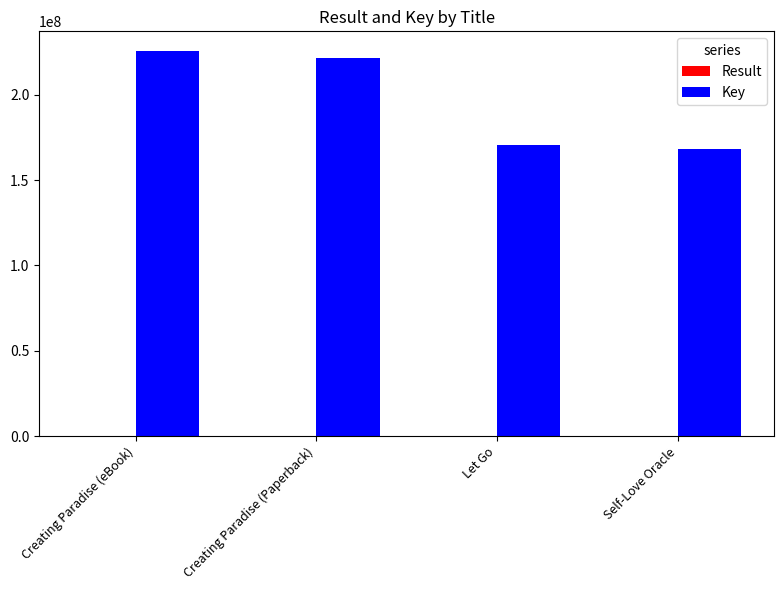

What is the maximum value for Key?

225899957